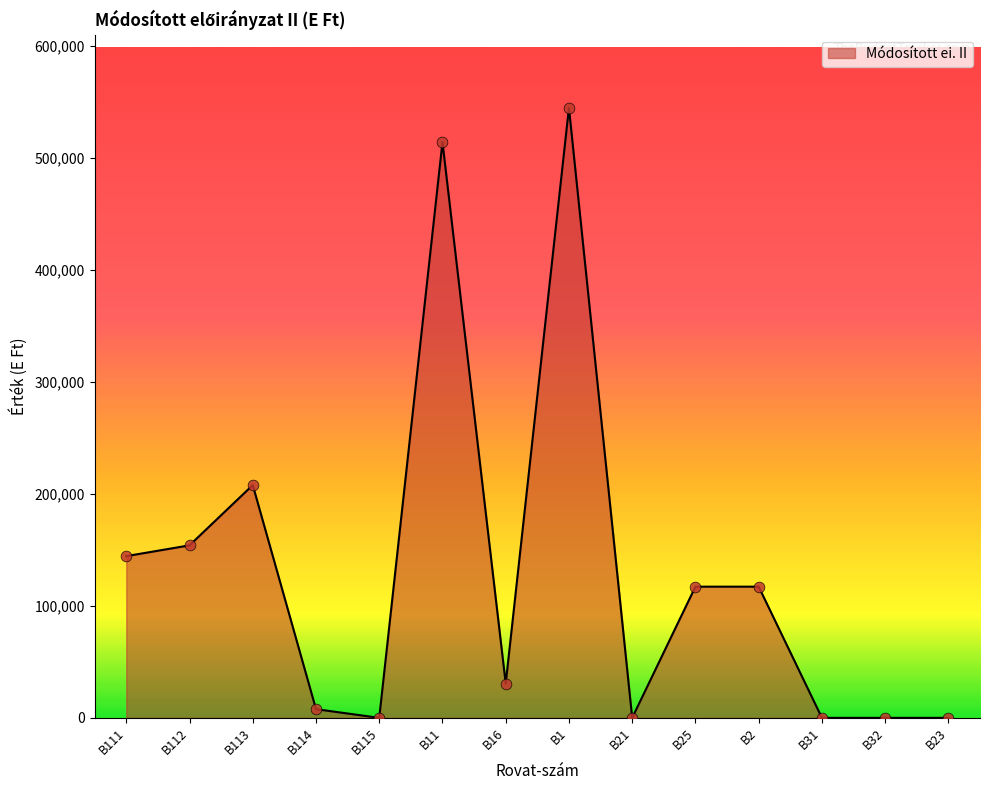

Approximately how many times larger is the value at B1 compared to B113?

2.6